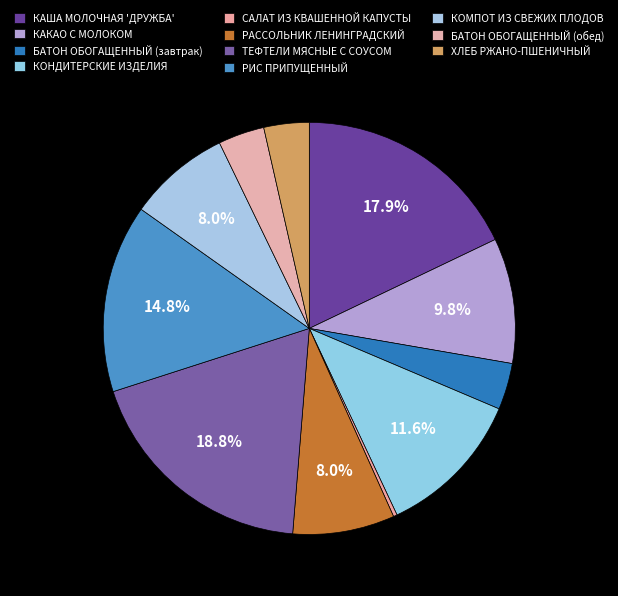

How many segments does this pie chart have?

11